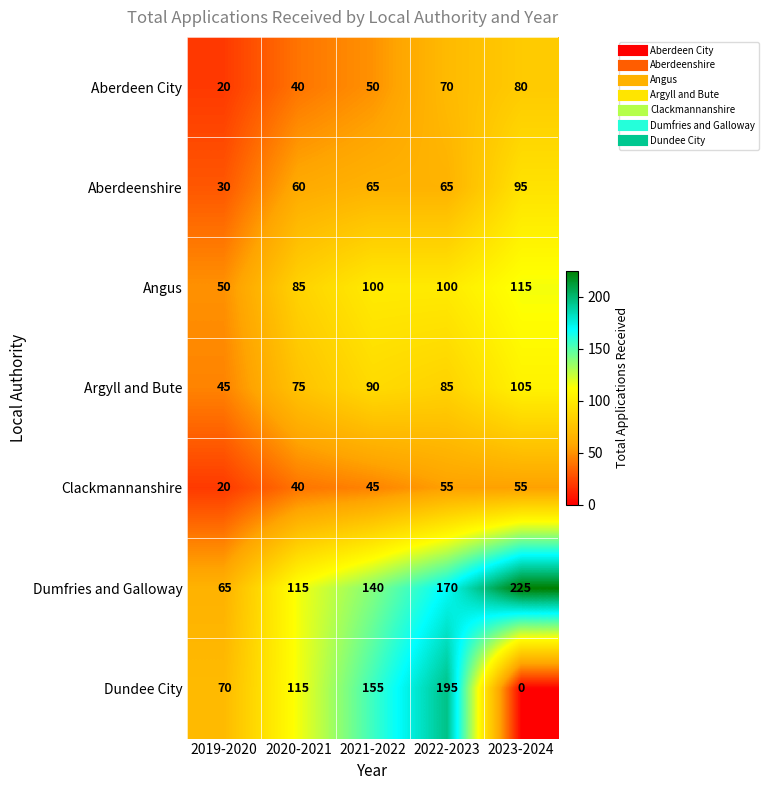

Which category has the highest value in the Aberdeenshire series?

2023-2024